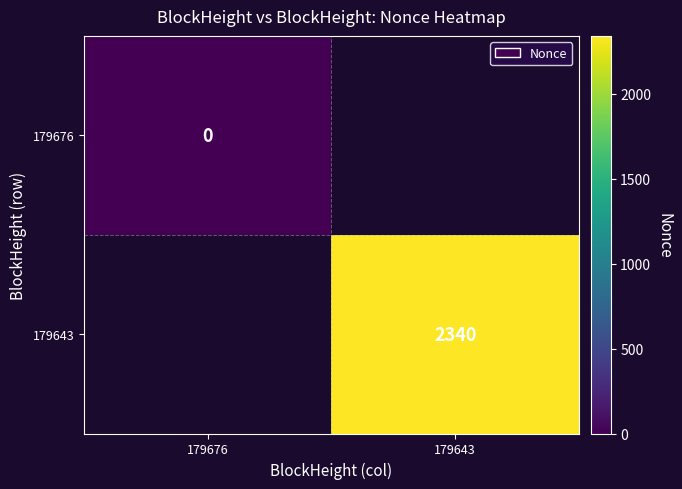

The 179643 series shows 2340 at 179643. True or false?

True